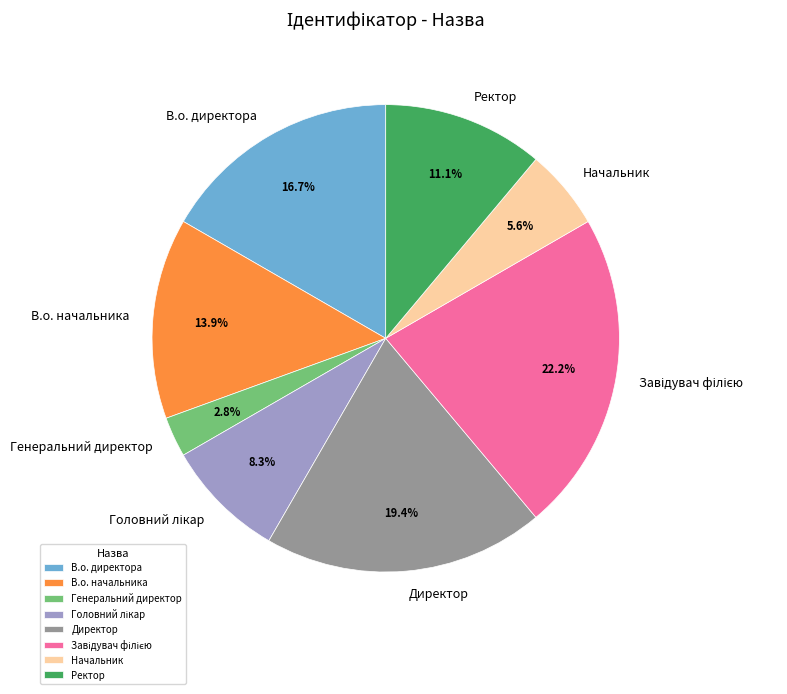

Do Начальник and В.о. директора together represent more than half of the pie?

No